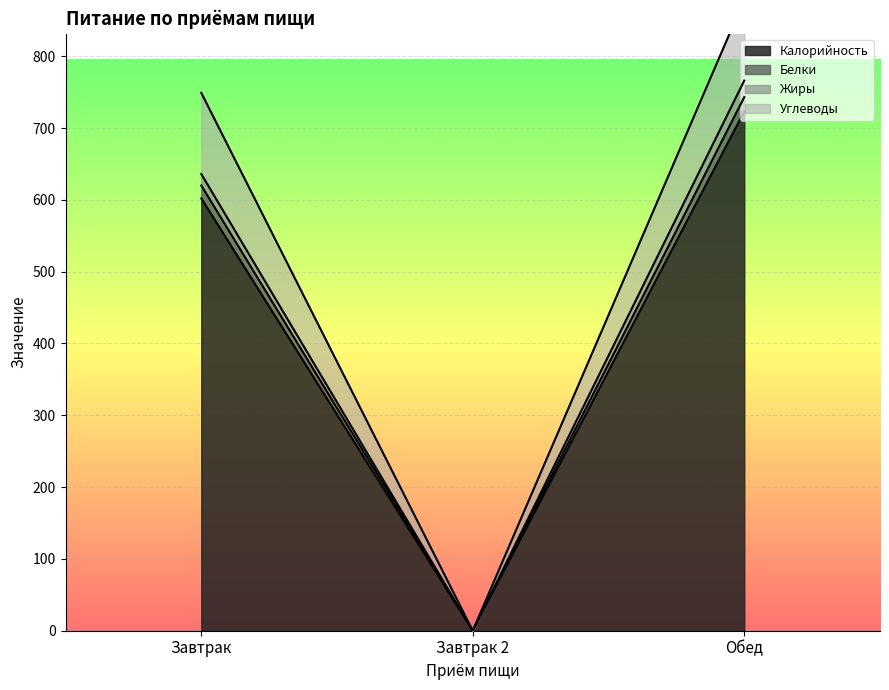

List the labels in order of Калорийность value, smallest first.

Завтрак 2, Завтрак, Обед